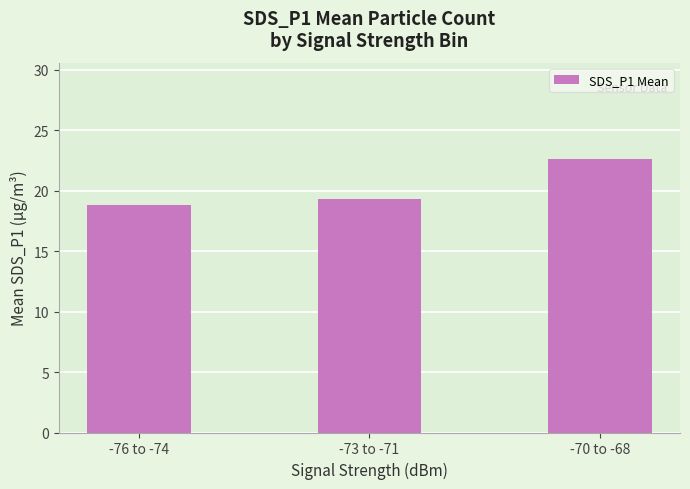

Rank the categories by value from lowest to highest.

-76 to -74, -73 to -71, -70 to -68